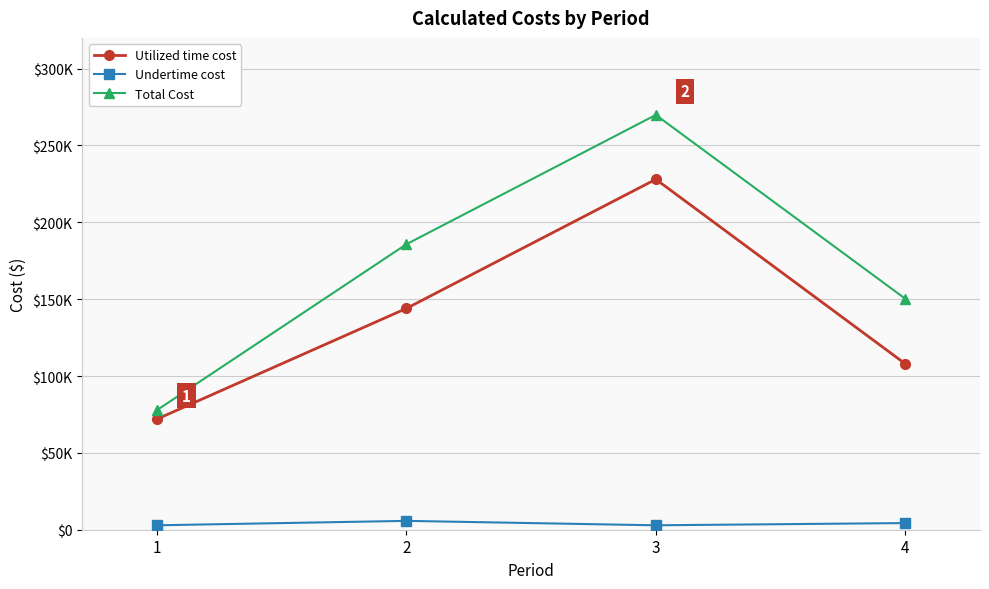

What are all the series names shown in the legend?

Utilized time cost, Undertime cost, Total Cost